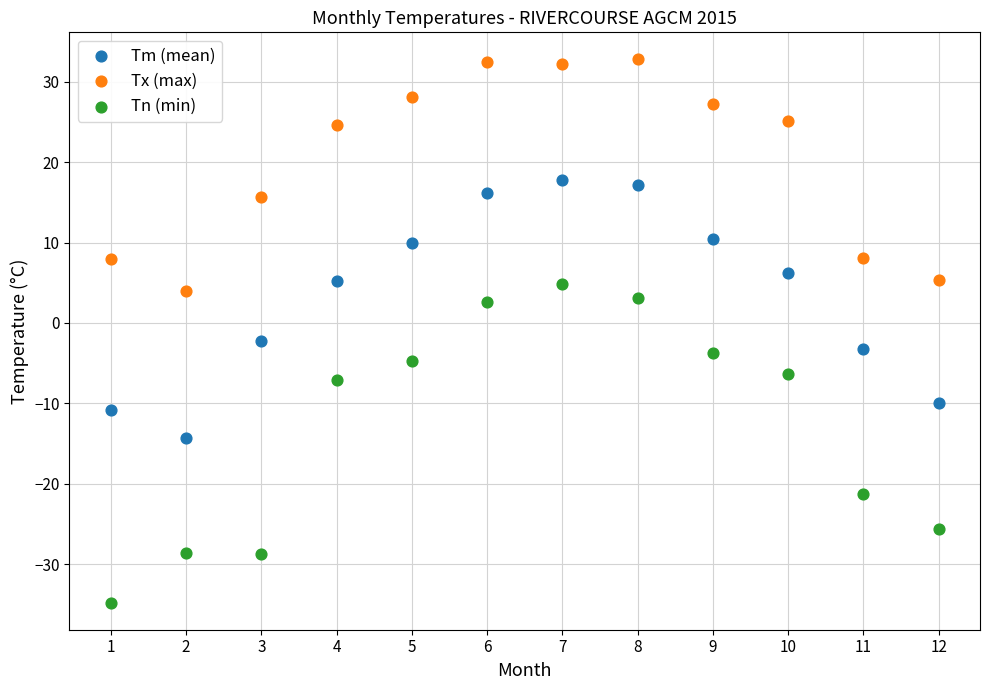

Which series has the widest spread of Y values?

Tn (min)